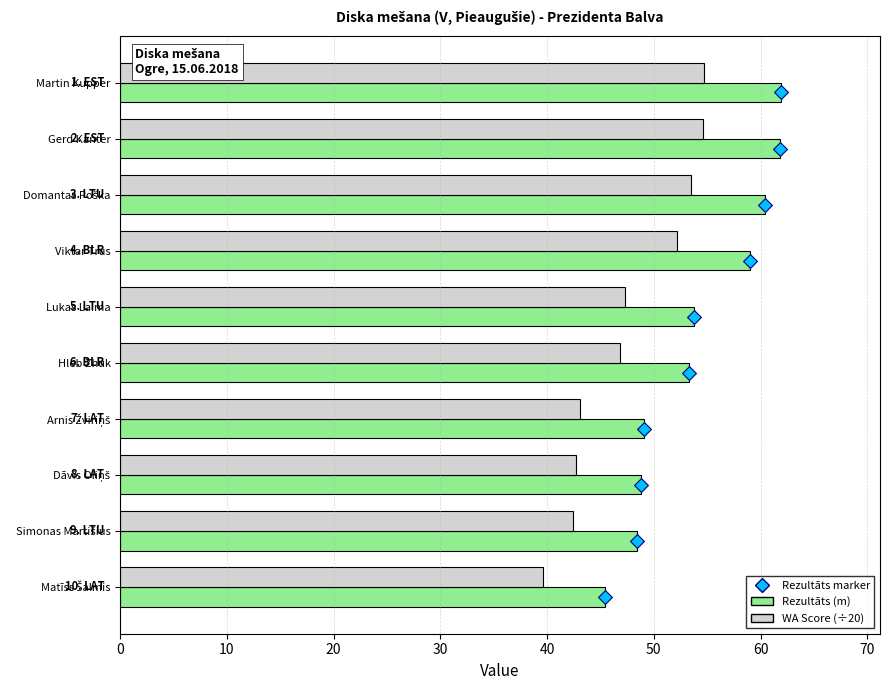

At how many categories does at least one series exceed 5?

10